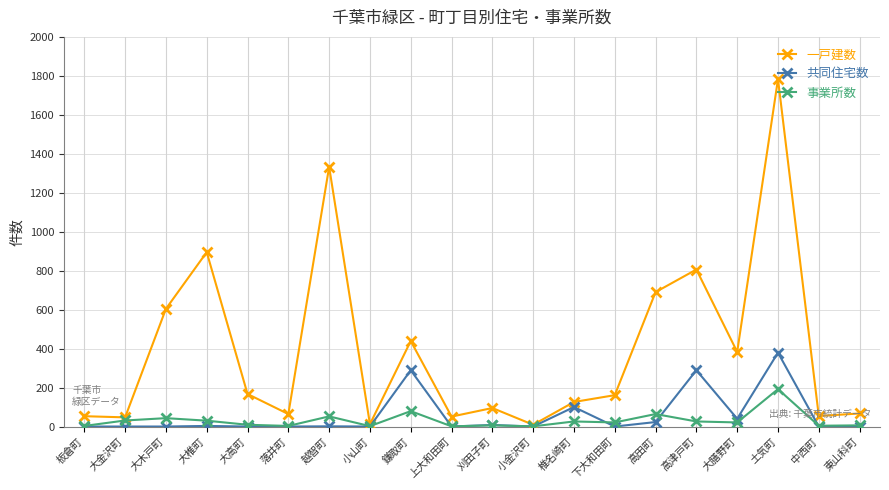

Is it true that 一戸建数 equals 604 at 大木戸町?

True